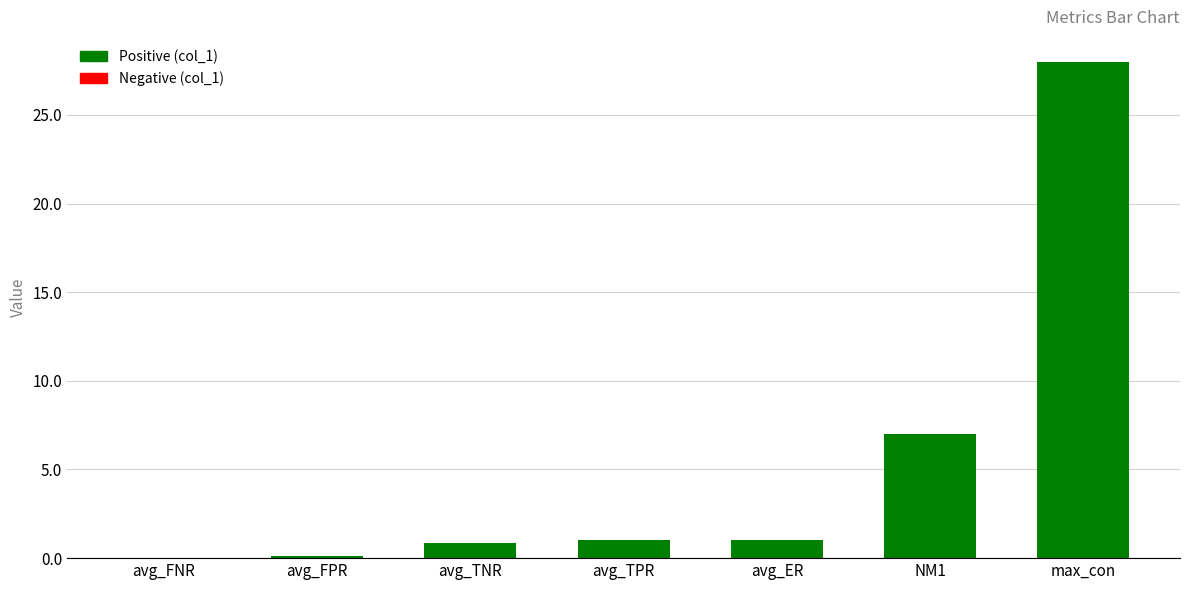

Reading right to left, extract all data points from this chart.

max_con=28.0	NM1=7.0	avg_ER=1.0	avg_TPR=1.0	avg_TNR=0.9	avg_FPR=0.1	avg_FNR=0.0